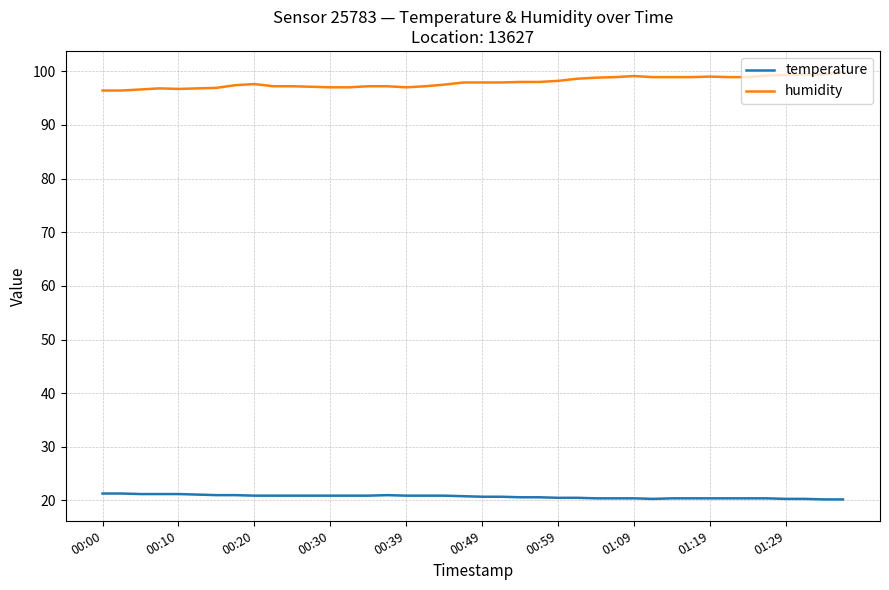

What is the average value of the humidity series?

97.9